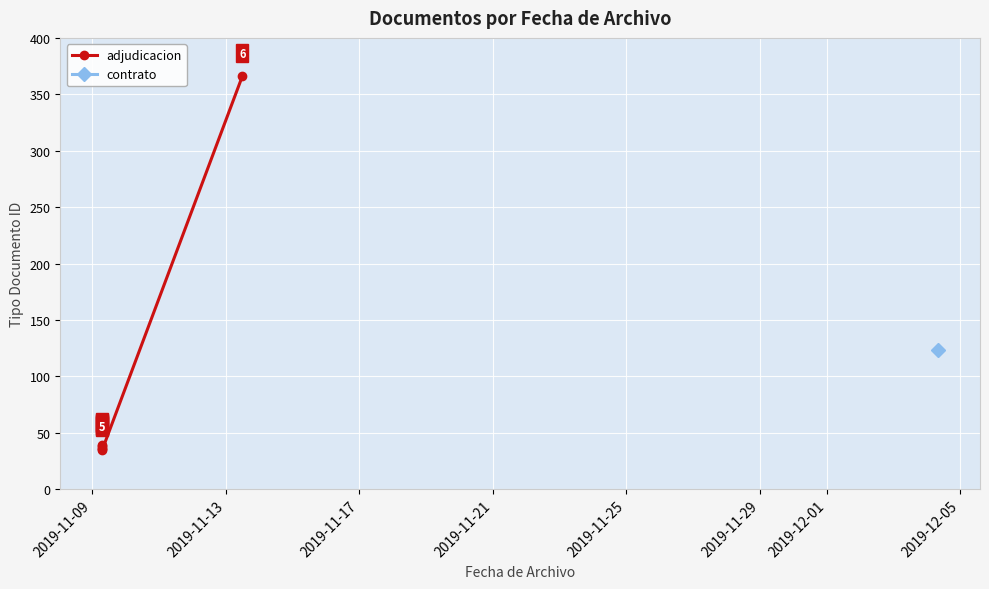

How many values are below 38?

3